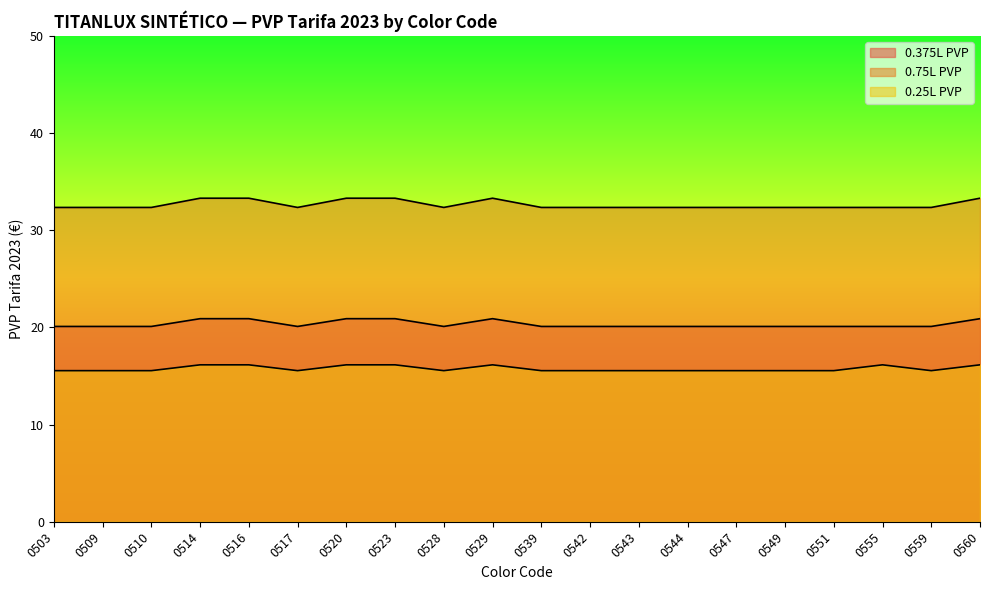

Between 0516 and 0539, which series saw the biggest shift?

0.75L PVP